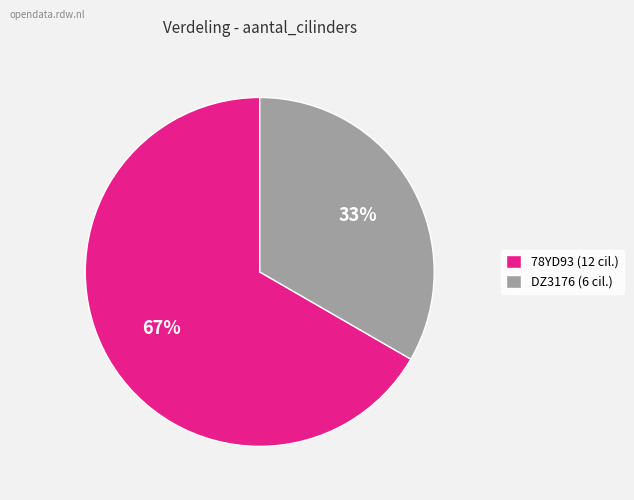

Count the number of slices in the pie.

2